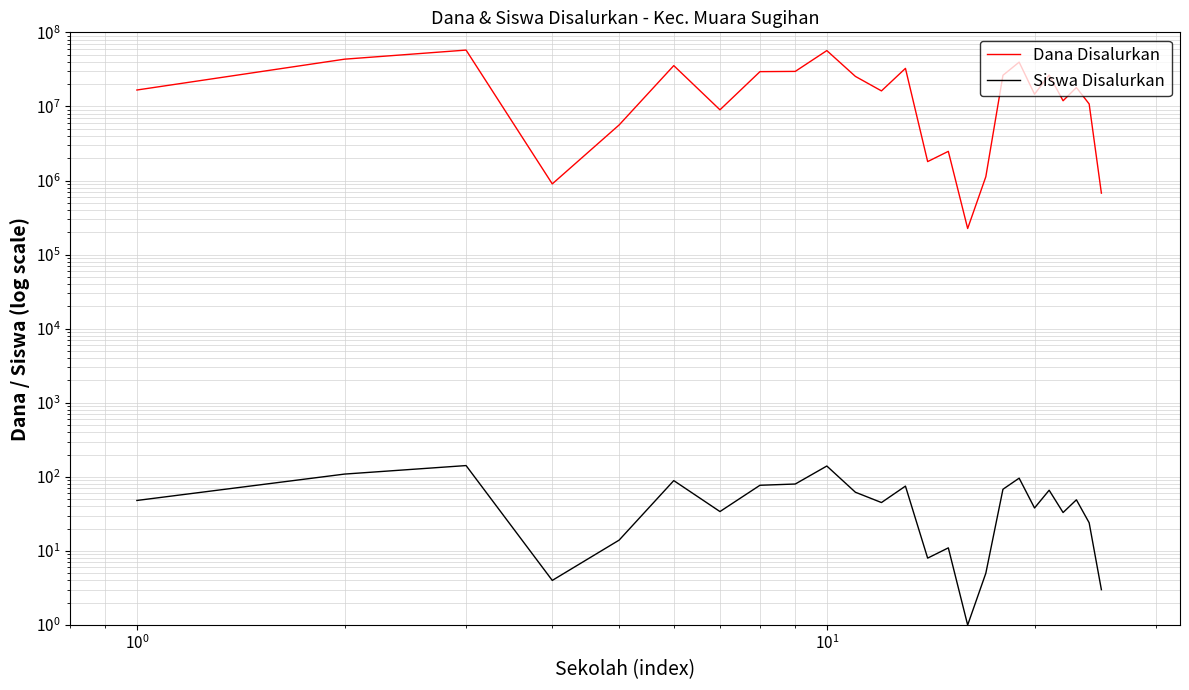

The value of Dana Disalurkan at 20 is 12172523. True or false?

False